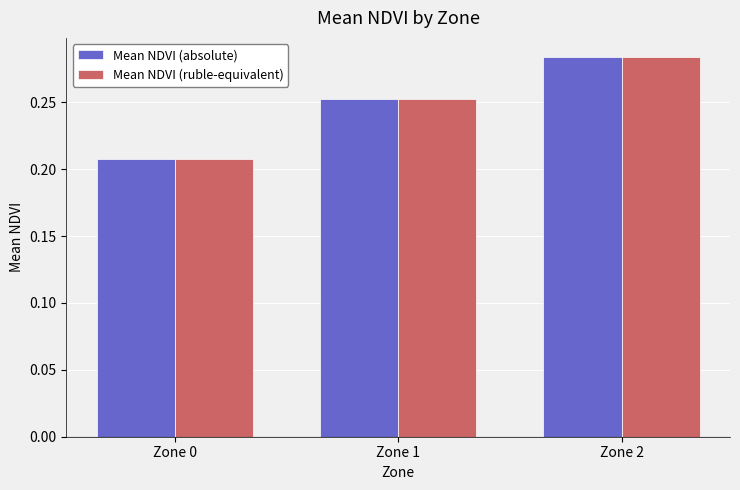

Rank the categories by Mean NDVI (ruble-equivalent) value from highest to lowest.

Zone 2, Zone 1, Zone 0